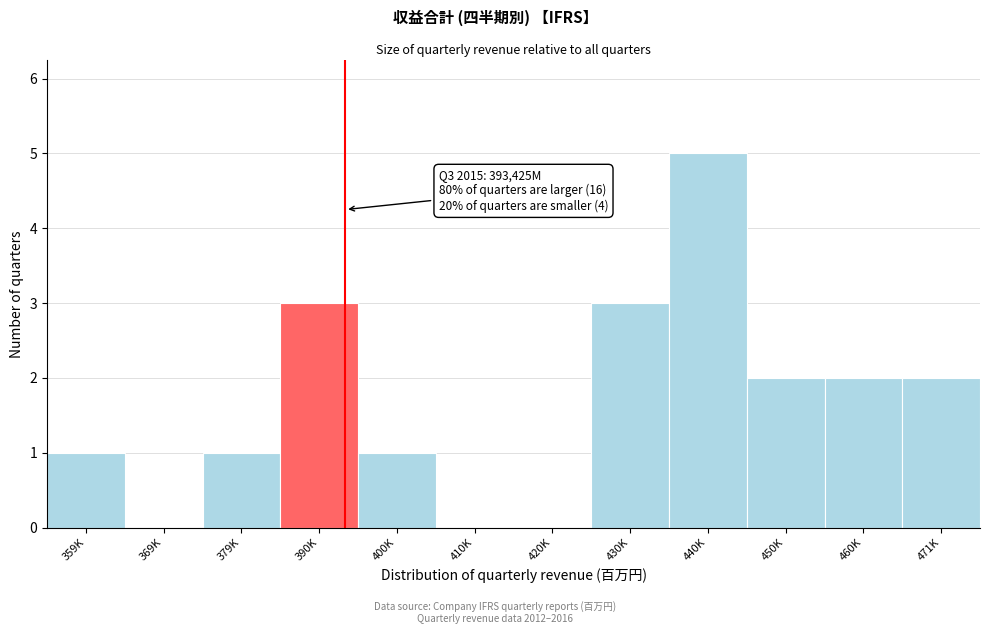

Reading left to right, list all the values displayed in this chart.

359K=1	369K=0	379K=1	390K=3	400K=1	410K=0	420K=0	430K=3	440K=5	450K=2	460K=2	471K=2